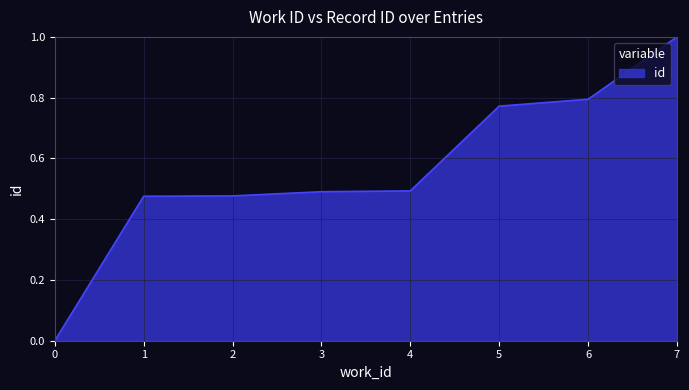

True or false: there are more than 2 points higher than both neighbors.

False